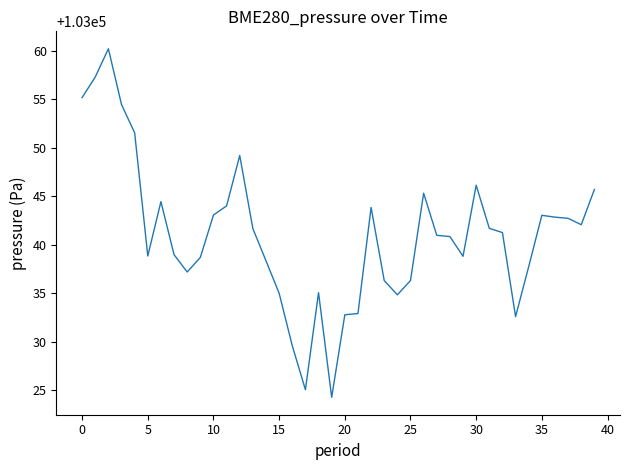

What is the difference between the maximum and minimum values?

35.9